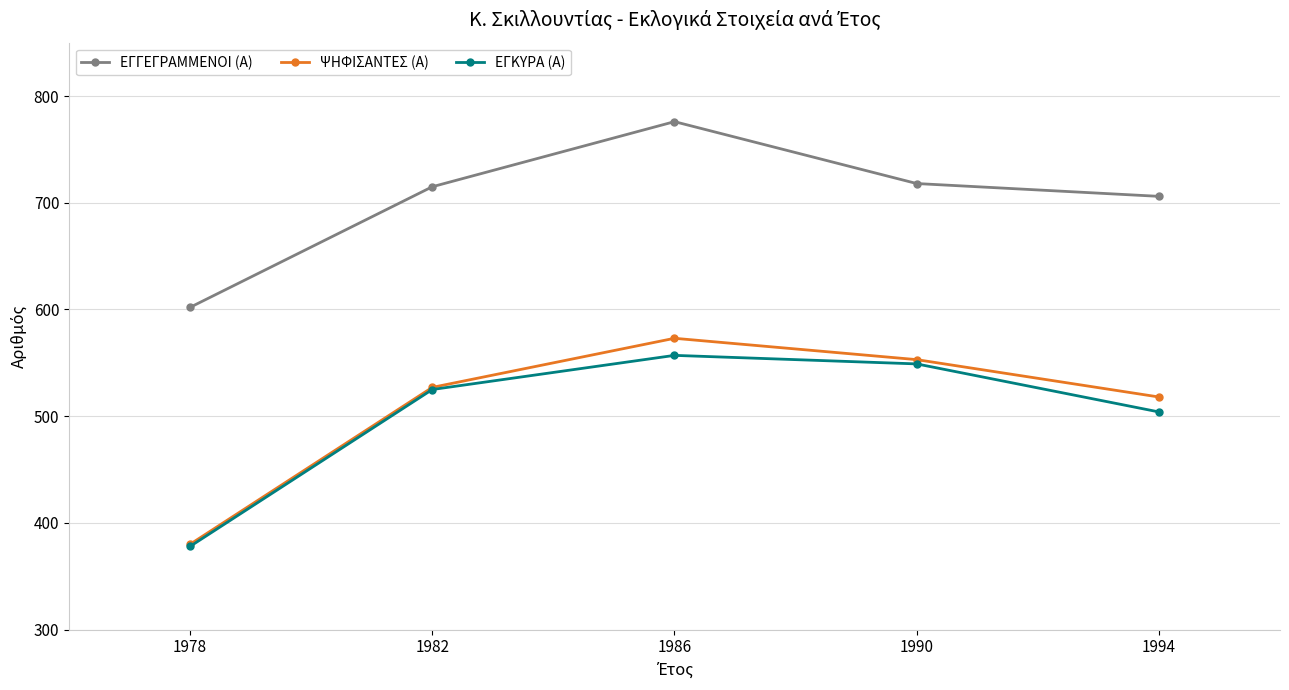

Reading right to left, list all the values displayed in this chart.

ΕΓΓΕΓΡΑΜΜΕΝΟΙ (Α): 1994=706	1990=718	1986=776	1982=715	1978=602
ΨΗΦΙΣΑΝΤΕΣ (Α): 1994=518	1990=553	1986=573	1982=527	1978=380
ΕΓΚΥΡΑ (Α): 1994=504	1990=549	1986=557	1982=525	1978=378